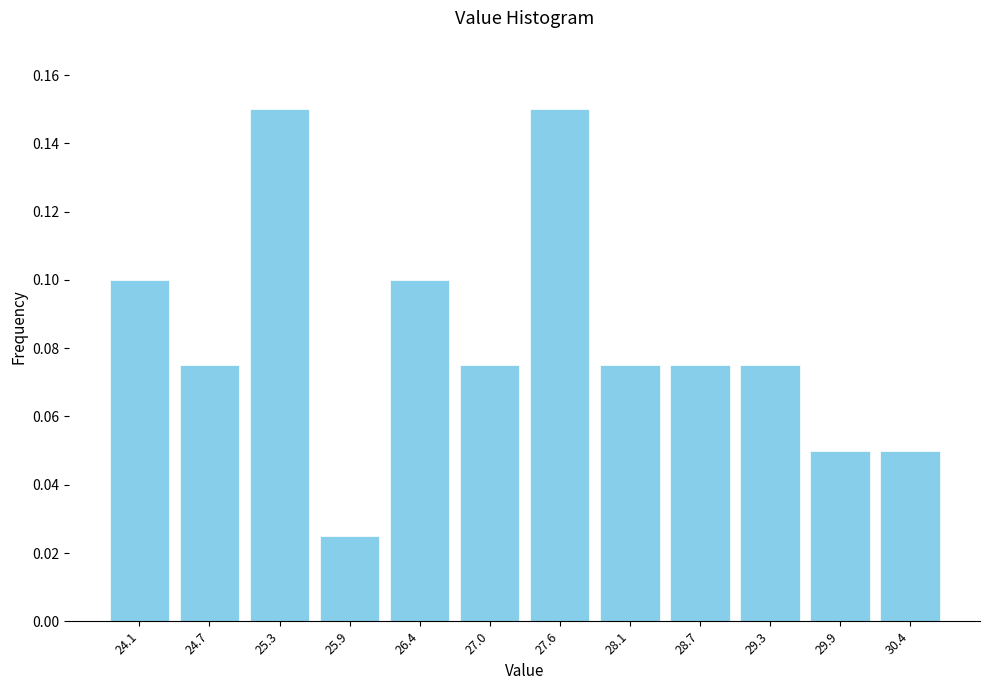

Reading left to right, list every bar in this chart as the range it spans on the x-axis followed by its height. Neither the bar edges nor the heights are printed on the chart, so give them approximately, as read against the axes.

23.9 to 24.4: 0.100
24.4 to 25.0: 0.076
25.0 to 25.6: 0.150
25.6 to 26.1: 0.026
26.1 to 26.7: 0.100
26.7 to 27.3: 0.076
27.3 to 27.9: 0.150
27.9 to 28.4: 0.076
28.4 to 29.0: 0.076
29.0 to 29.6: 0.076
29.6 to 30.1: 0.050
30.1 to 30.7: 0.050